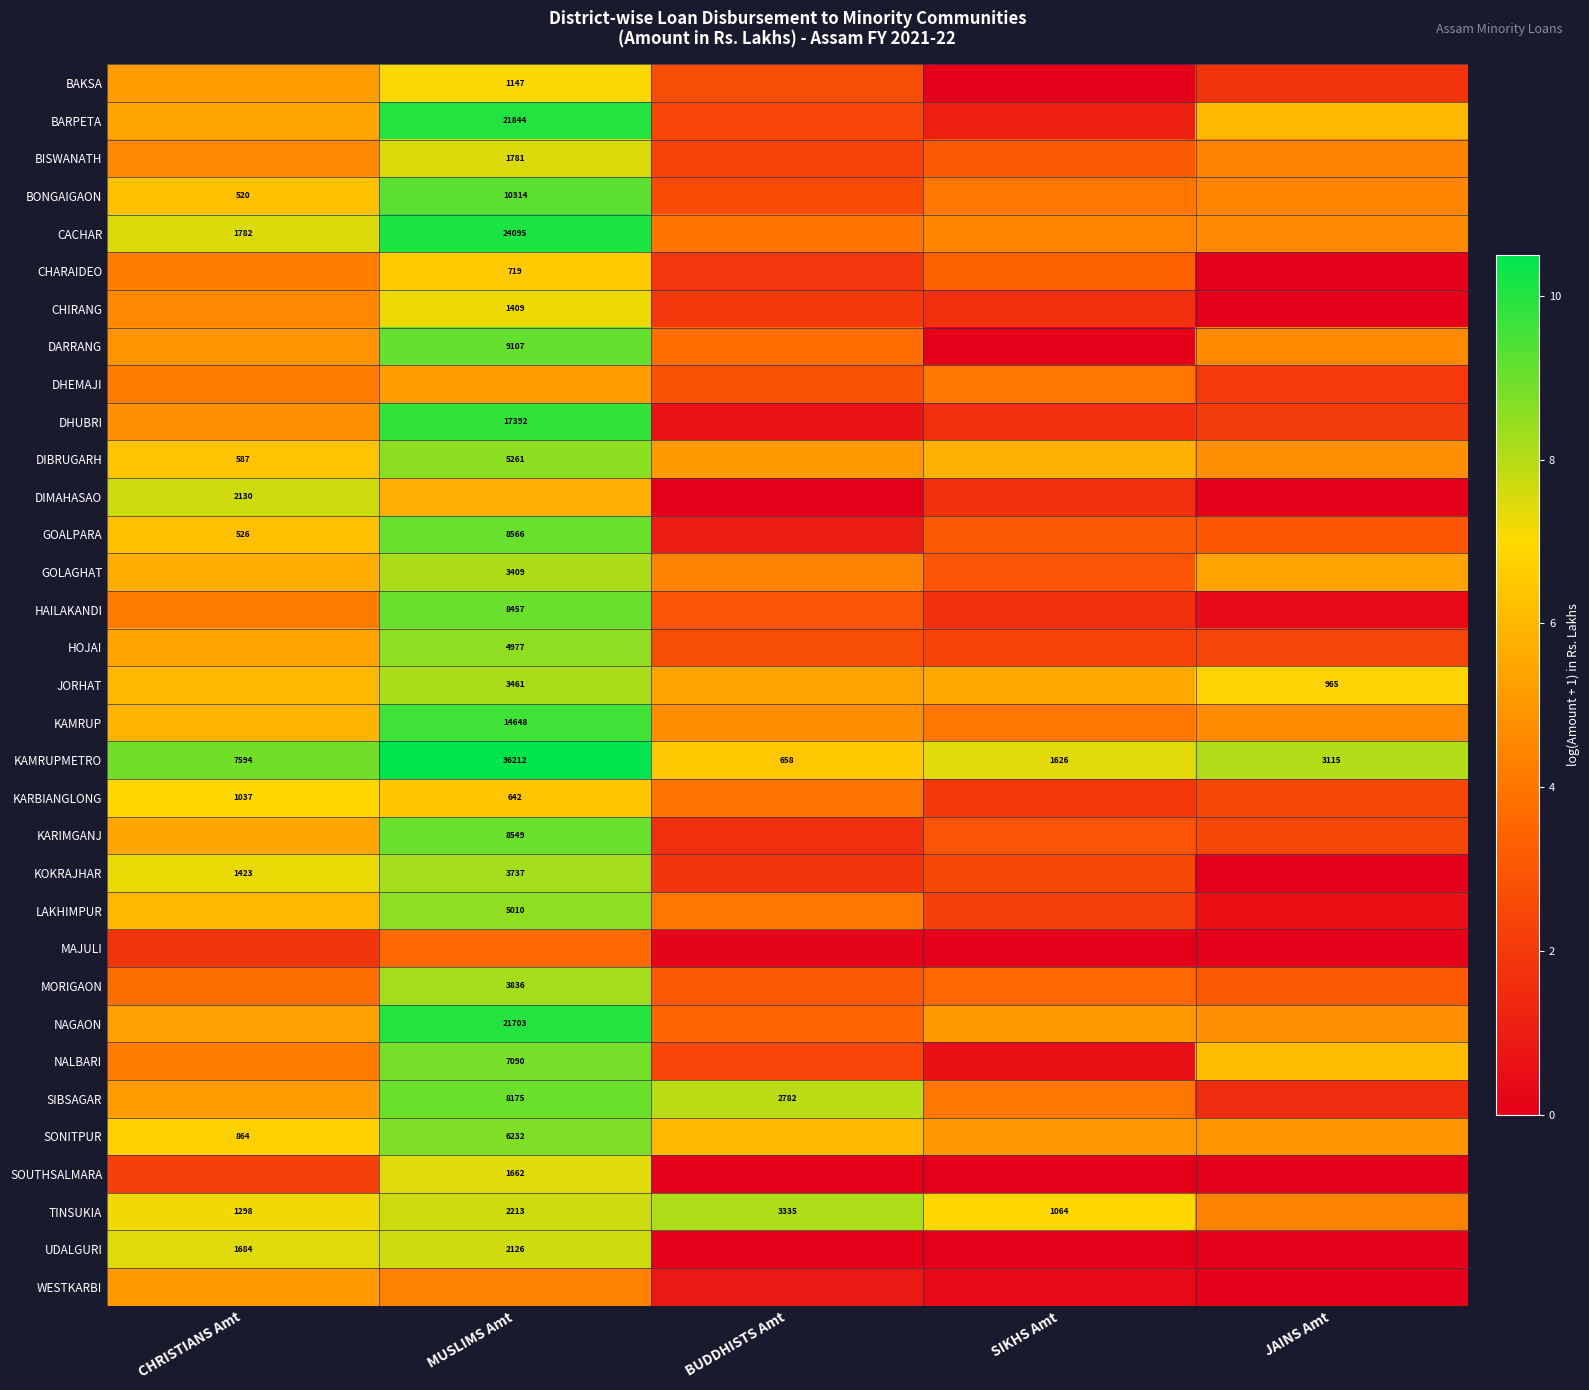

List the labels in order of HOJAI value, largest first.

MUSLIMS Amt, CHRISTIANS Amt, BUDDHISTS Amt, JAINS Amt, SIKHS Amt